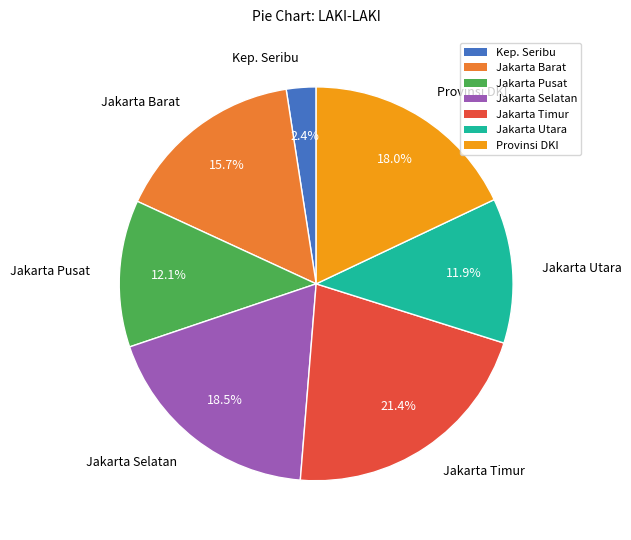

Count the number of slices in the pie.

7